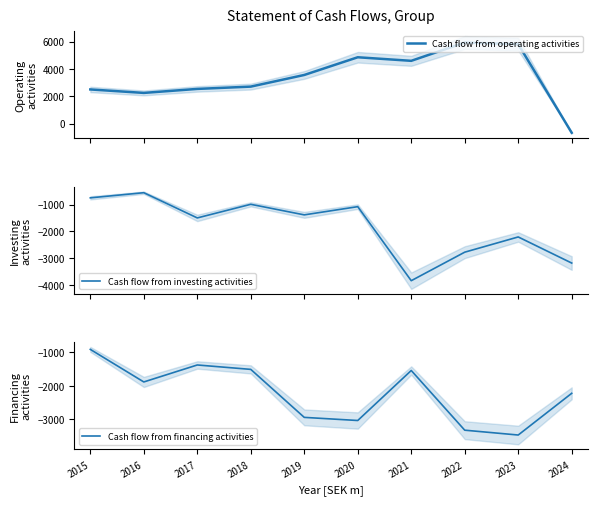

What are all the series names shown in the legend?

Cash flow from operating activities, Cash flow from investing activities, Cash flow from financing activities